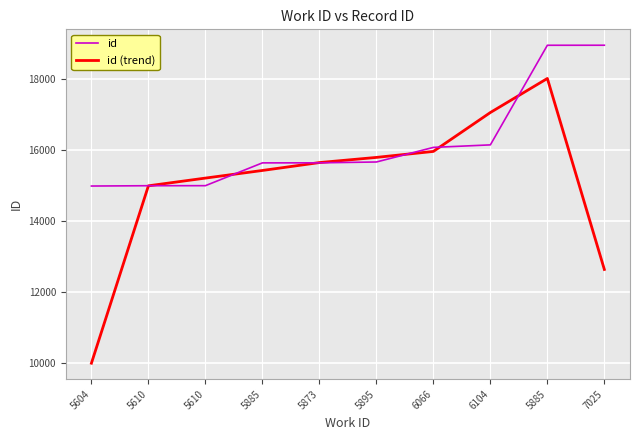

What are all the series names shown in the legend?

id, id (trend)